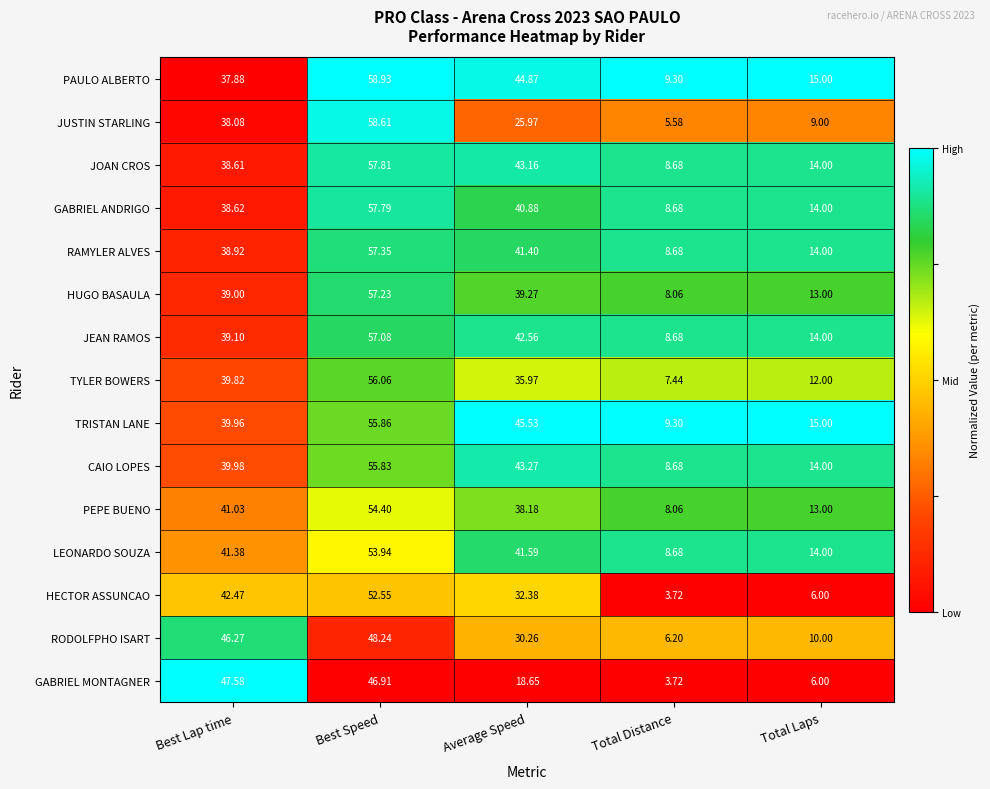

Which label corresponds to the smallest value in the chart?

Total Distance